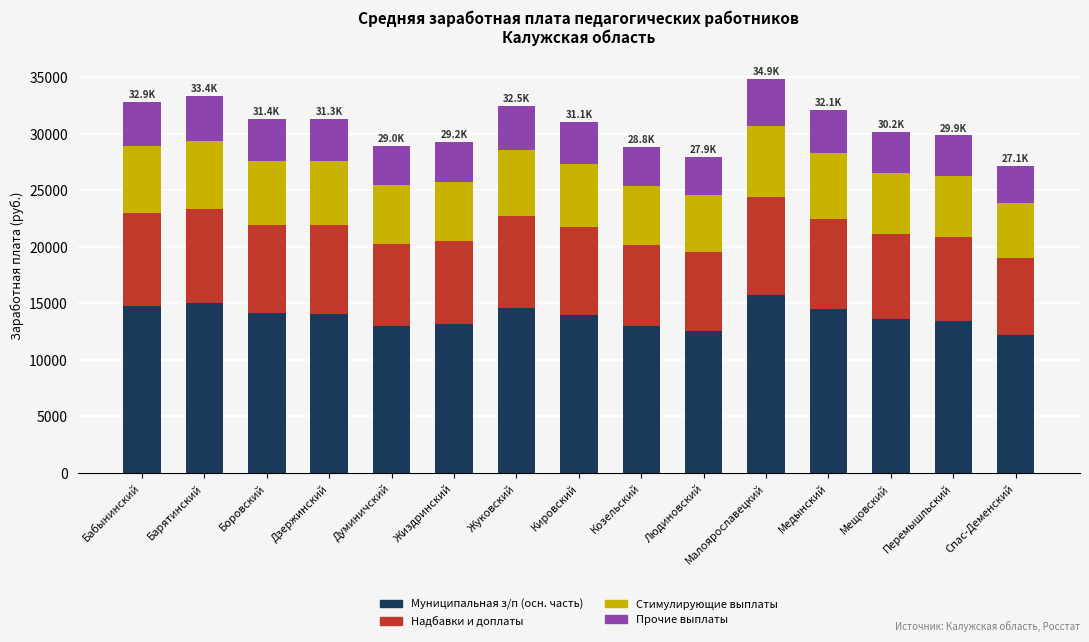

What are all the series names shown in the legend?

Муниципальная з/п (осн. часть), Надбавки и доплаты, Стимулирующие выплаты, Прочие выплаты